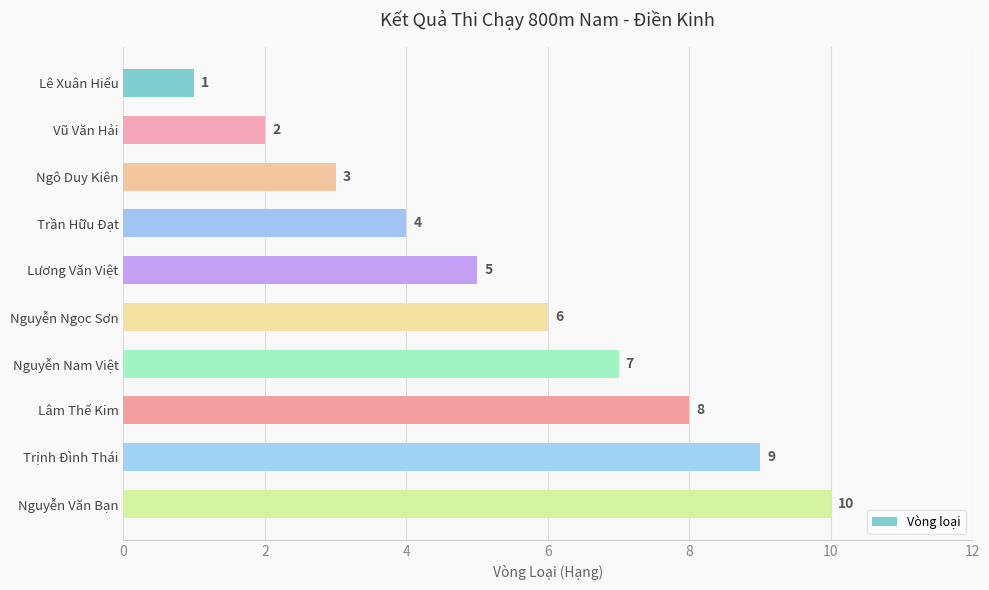

Approximately how many times larger is the value at Nguyễn Văn Bạn compared to Trần Hữu Đạt?

2.5